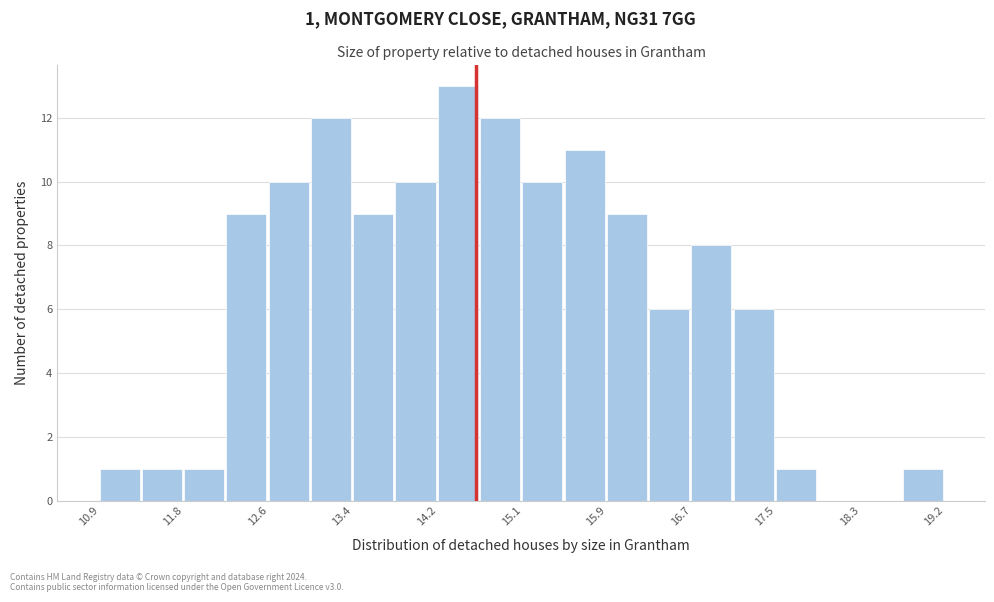

Which range on the x-axis has the tallest bar?

14.2 to 14.6